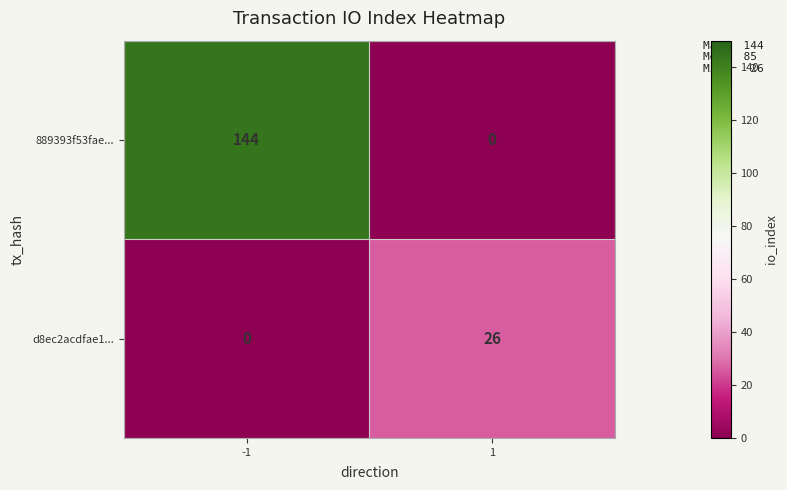

What is the greatest value displayed?

144